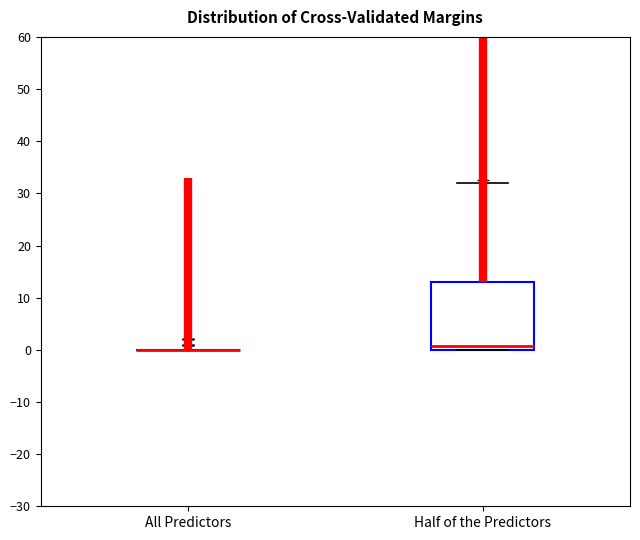

Comparing the boxes themselves (not the whiskers), which one is the tallest?

Half of the Predictors